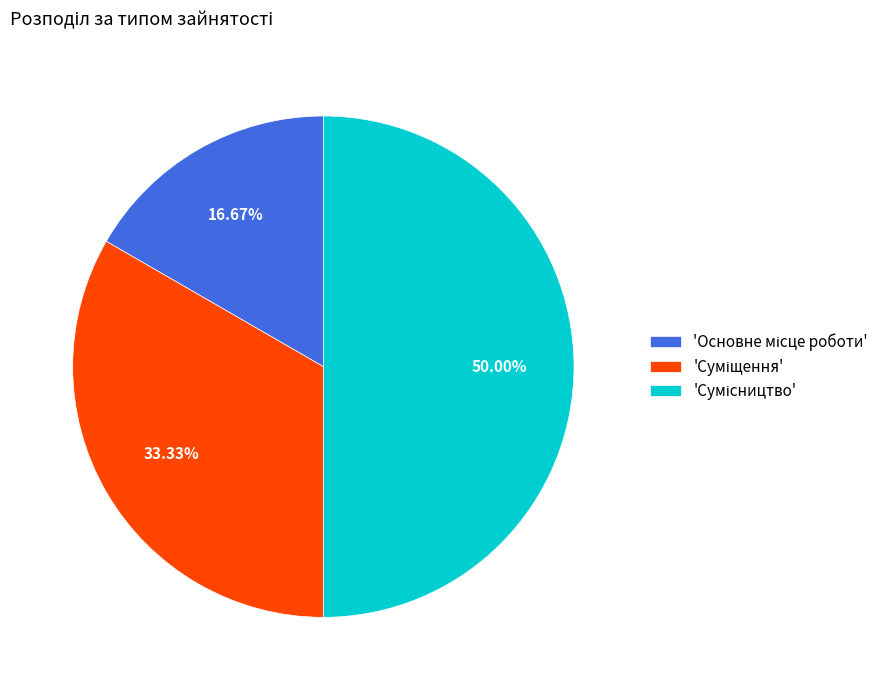

How many segments does this pie chart have?

3